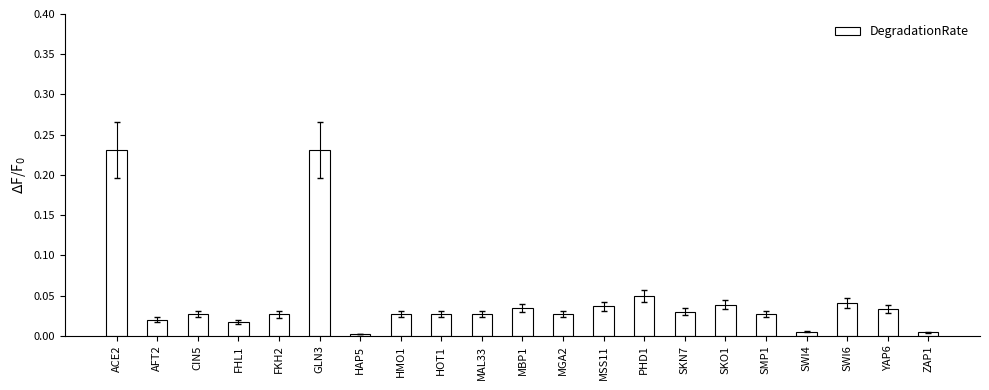

What is the sum of all values?

1.0